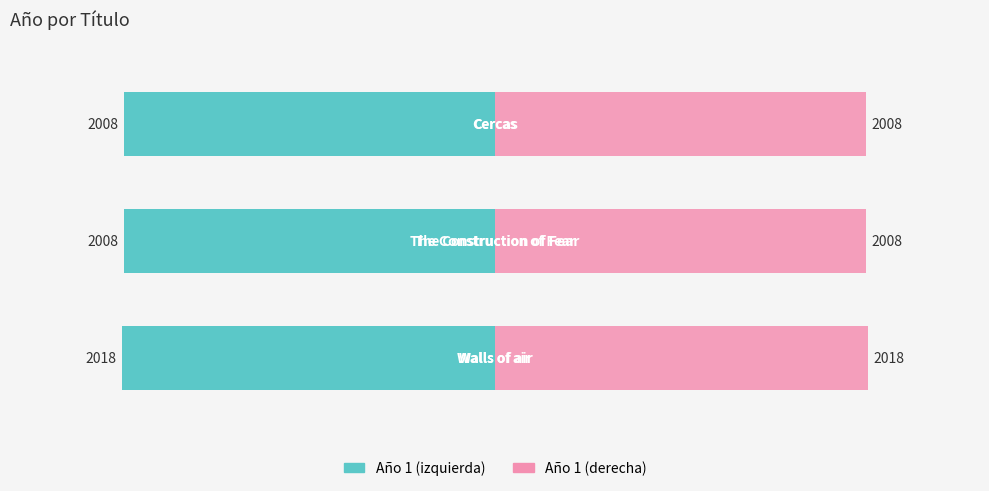

At how many categories does at least one series exceed -1?

3